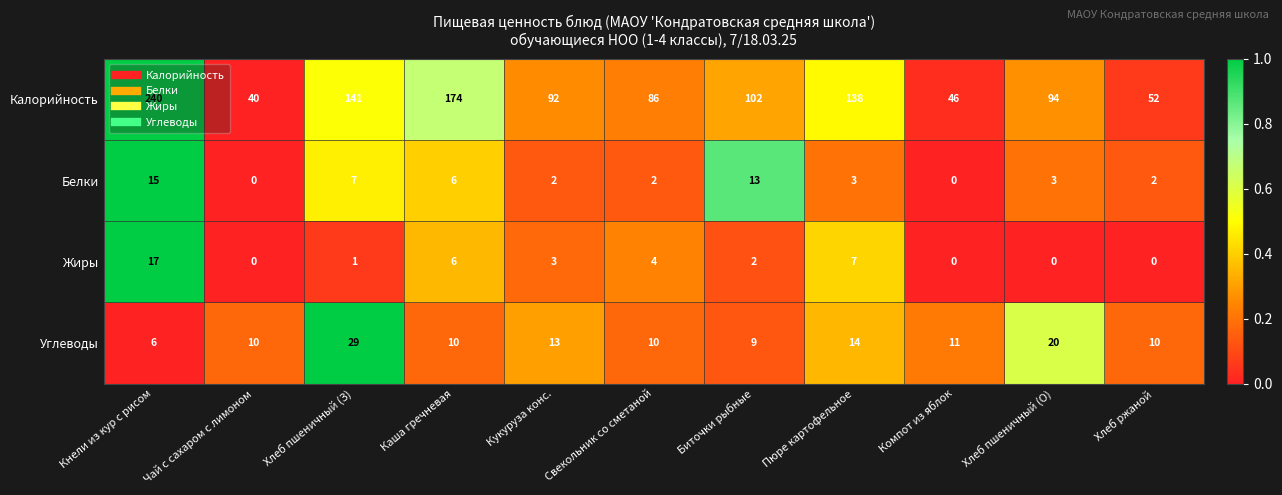

Where does the Калорийность series first go above 94?

Кнели из кур с рисом